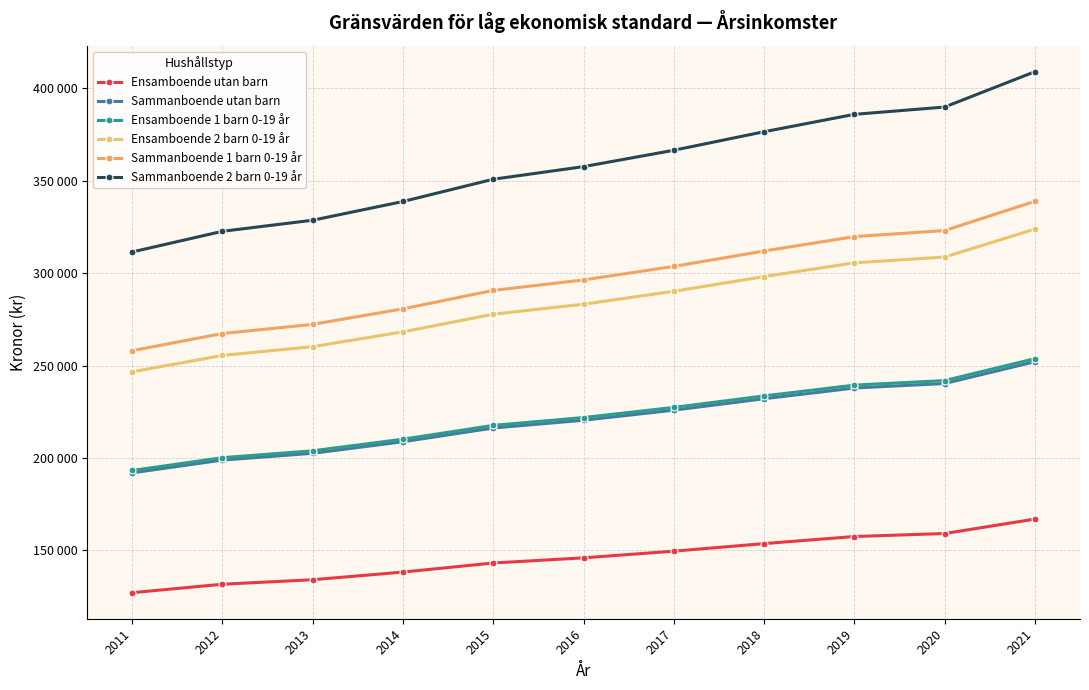

At which category does the chart reach its minimum across all series?

2011